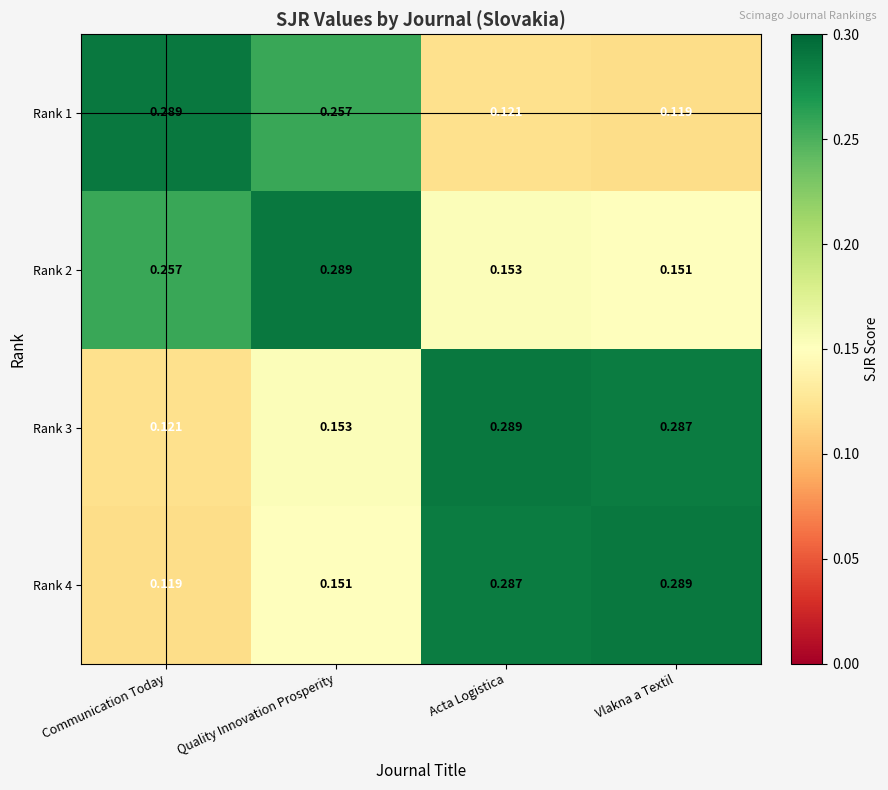

Is the value of Rank 3 at Acta Logistica greater than the value of Rank 1 at Quality Innovation Prosperity?

Yes